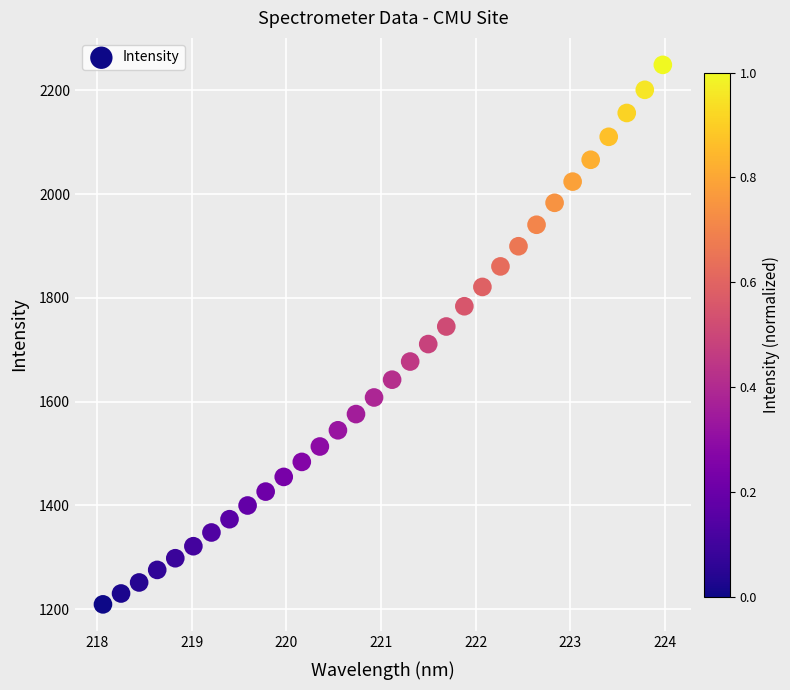

What is the range of X values (max minus min)?

5.9